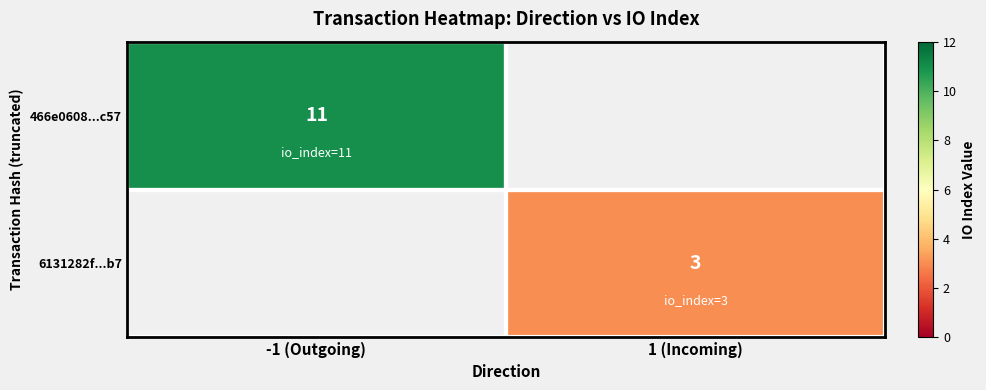

At how many categories does at least one series exceed 10?

1